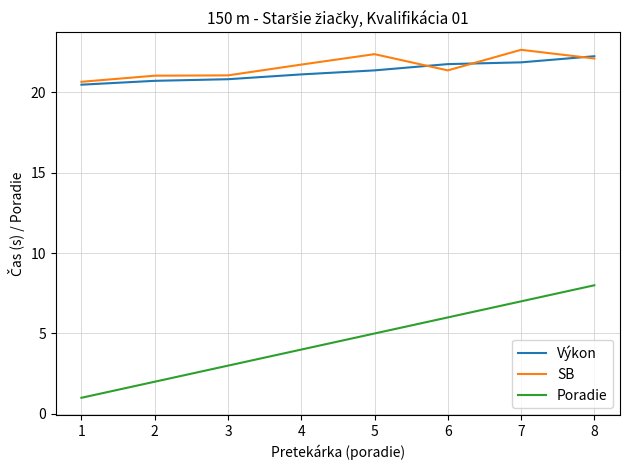

At which label does Výkon first exceed 21?

4